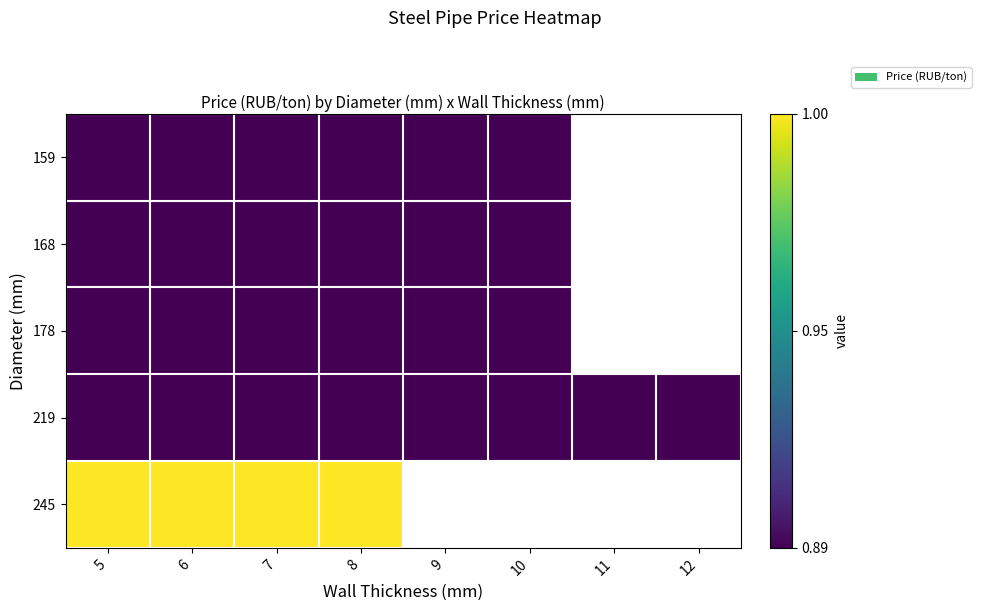

Which category has the lowest value in the 159 series?

5